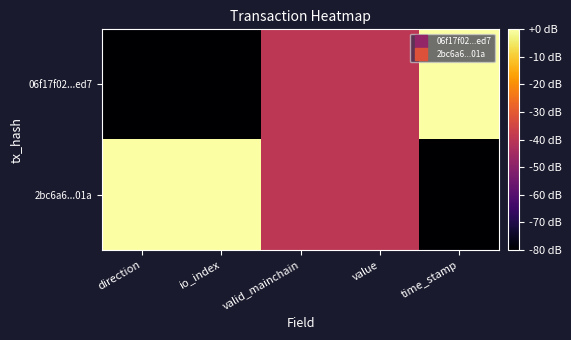

Which has a higher value, valid_mainchain or direction?

valid_mainchain